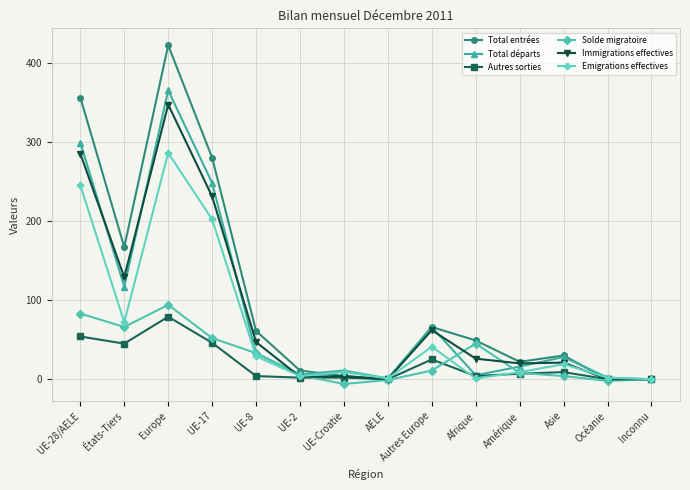

Which series has the widest spread of values?

Total entrées